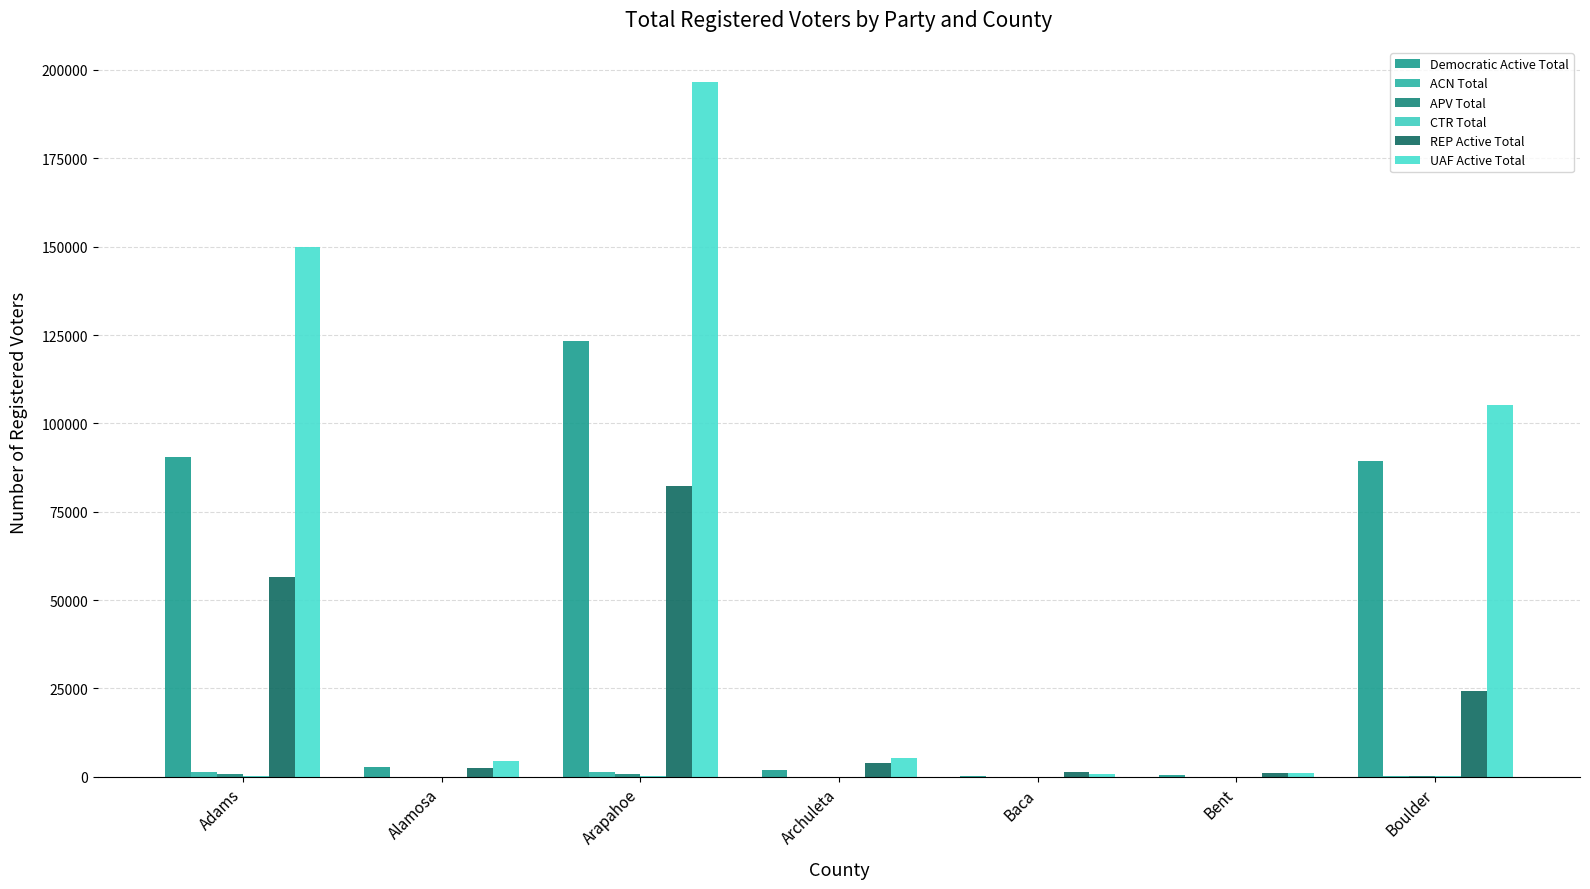

Where does the ACN Total series first go above 63?

Adams